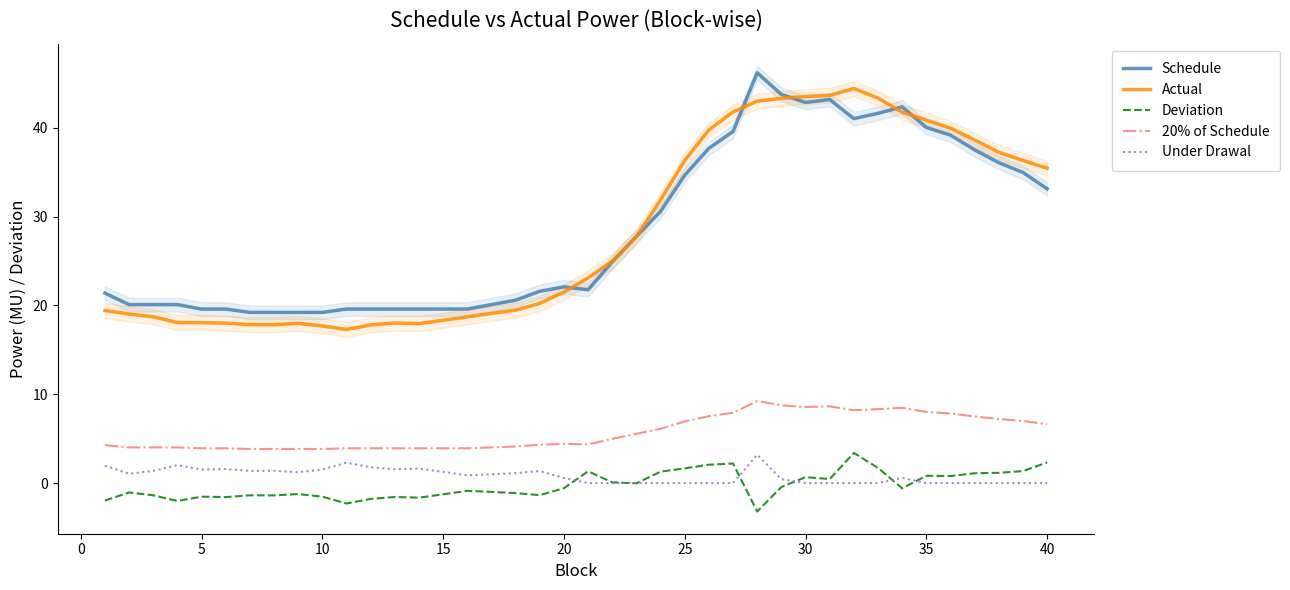

Count the number of data series in this chart.

5